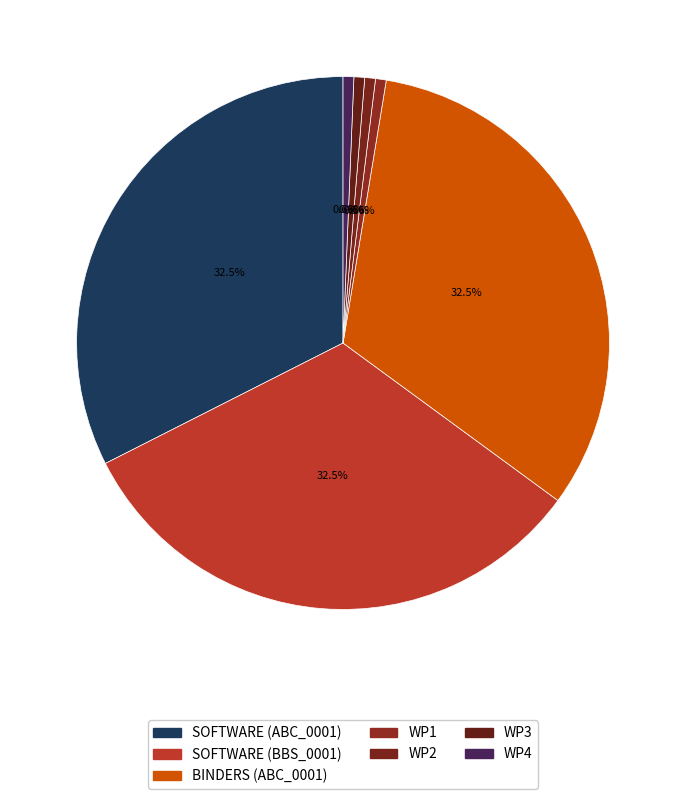

Count the number of slices in the pie.

7